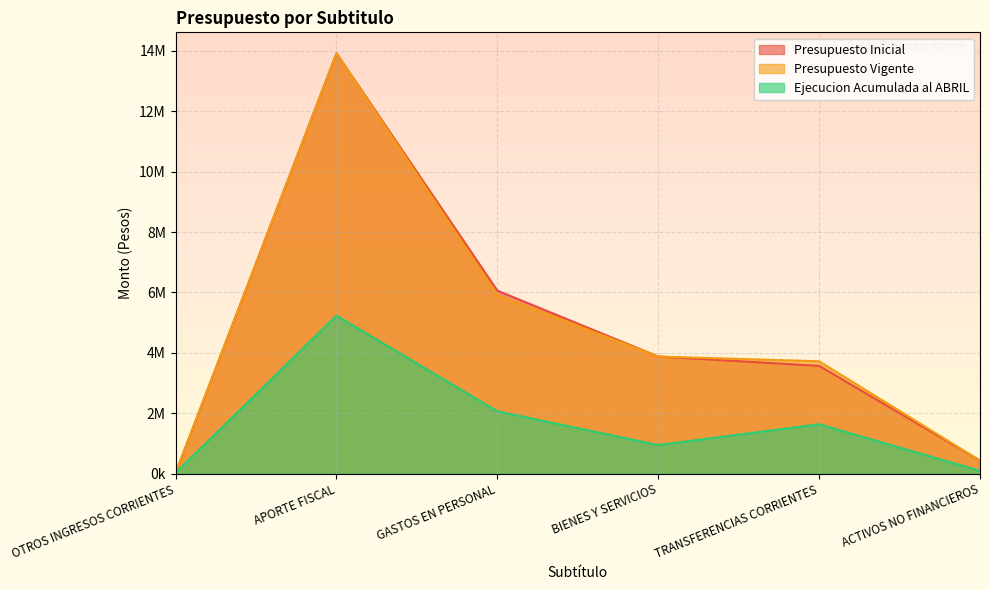

Is it true that Presupuesto Inicial equals 23223304 at APORTE FISCAL?

False